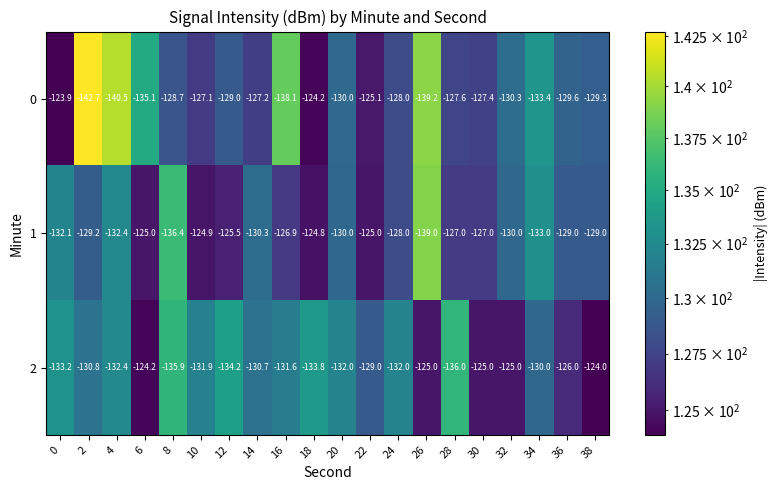

Which series changed the most between 0 and 14?

0